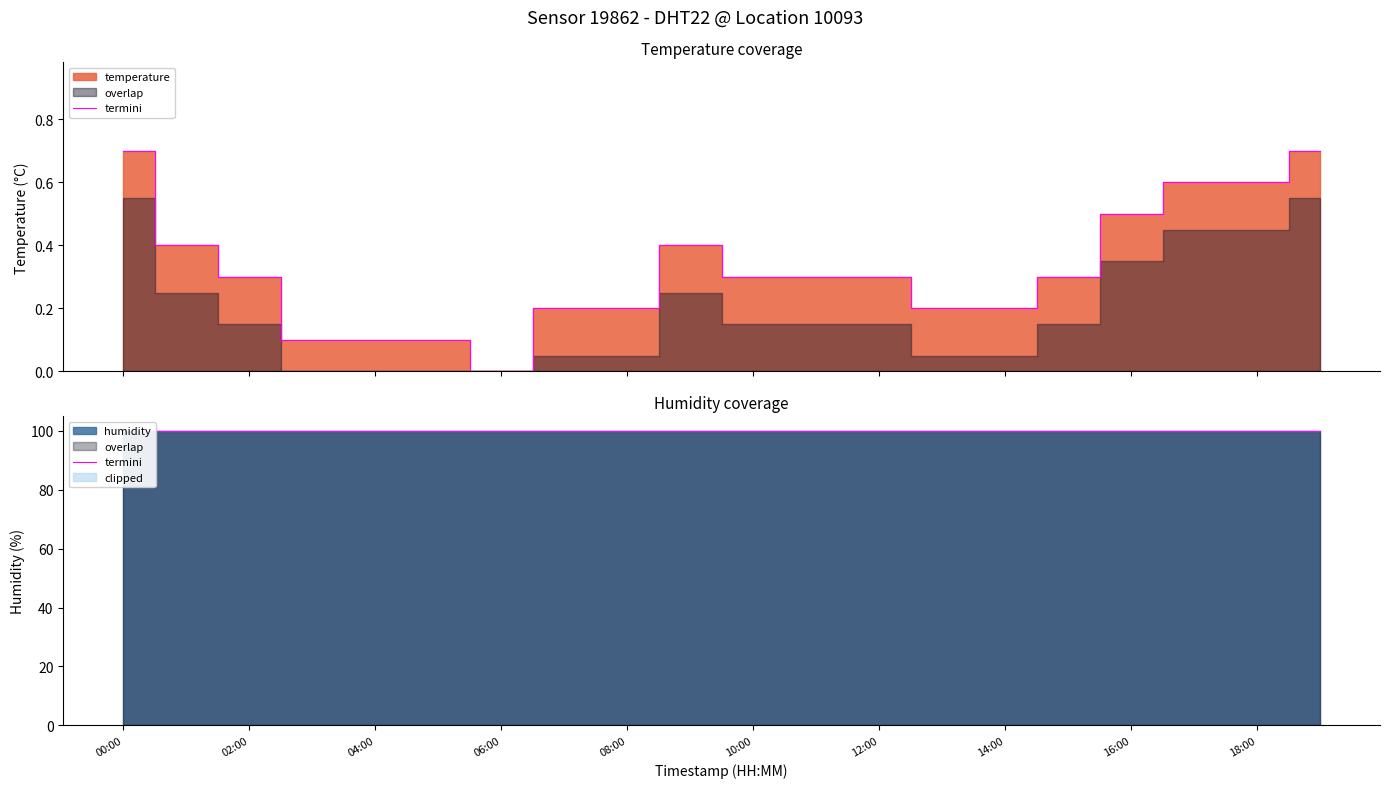

How many positive values are there?

19